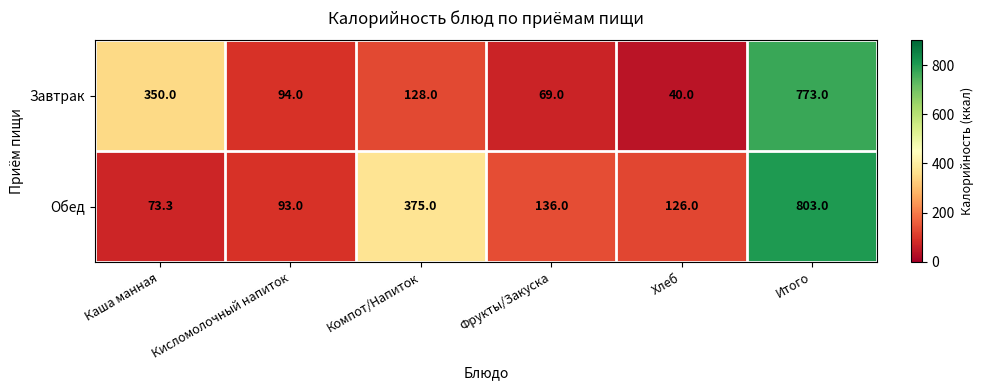

Which series has the widest spread of values?

Завтрак